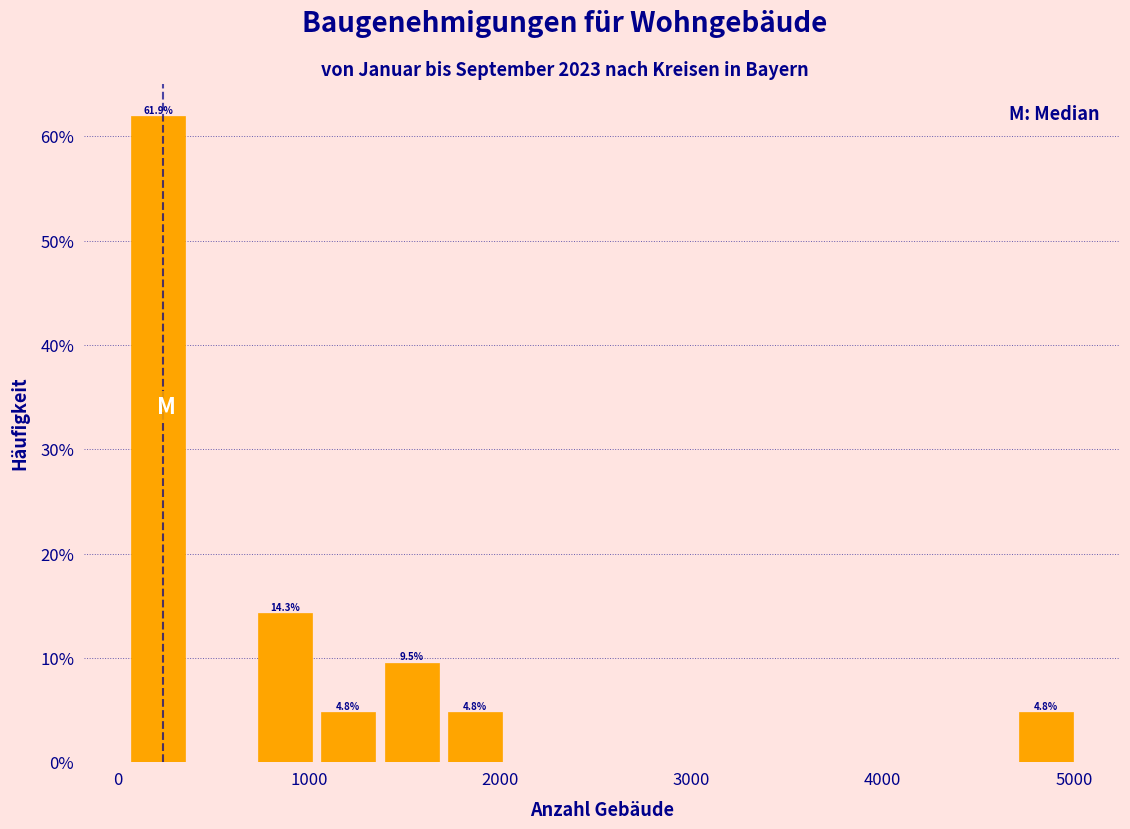

Read against the x-axis, roughly where is the centre of the tallest bar?

200